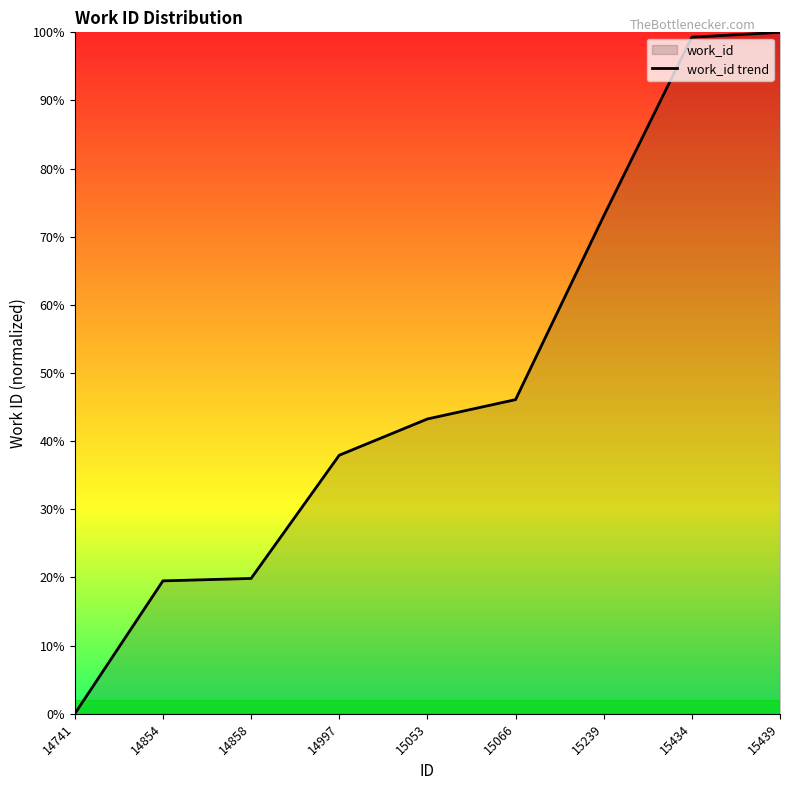

Does the chart display data point markers on the line(s)?

No